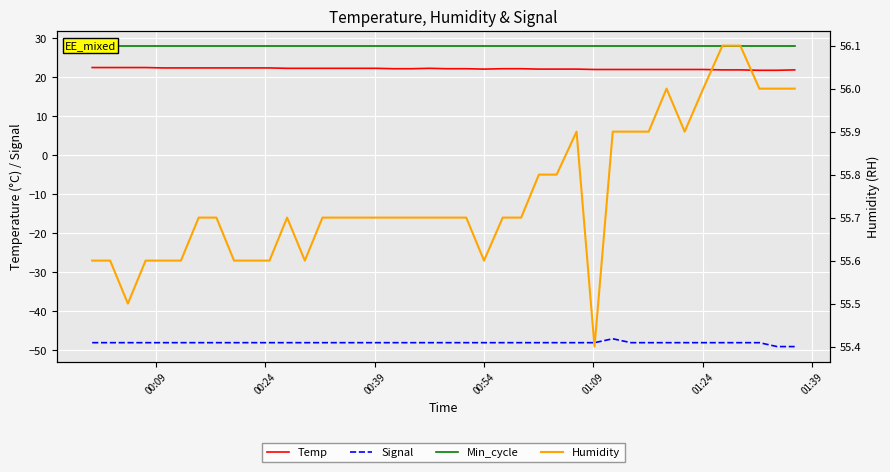

True or false: Signal and Temp cross at least once.

False